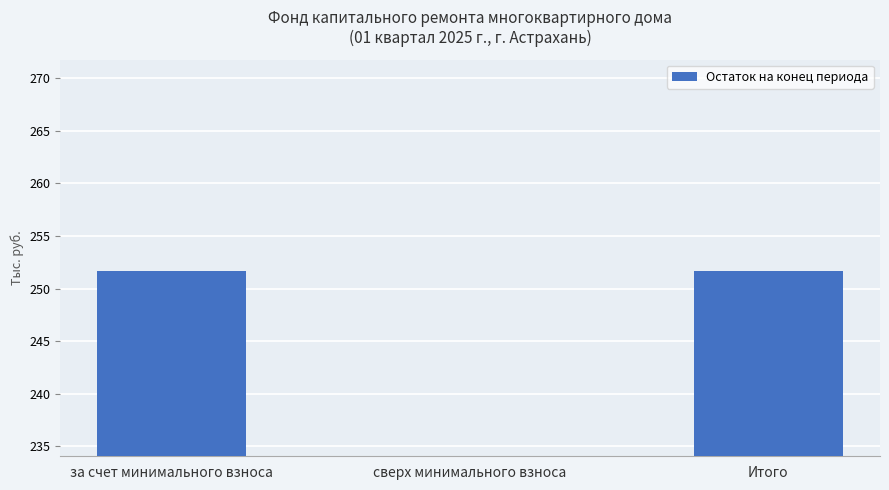

Rank the categories by value from highest to lowest.

за счет минимального взноса, Итого, сверх минимального взноса